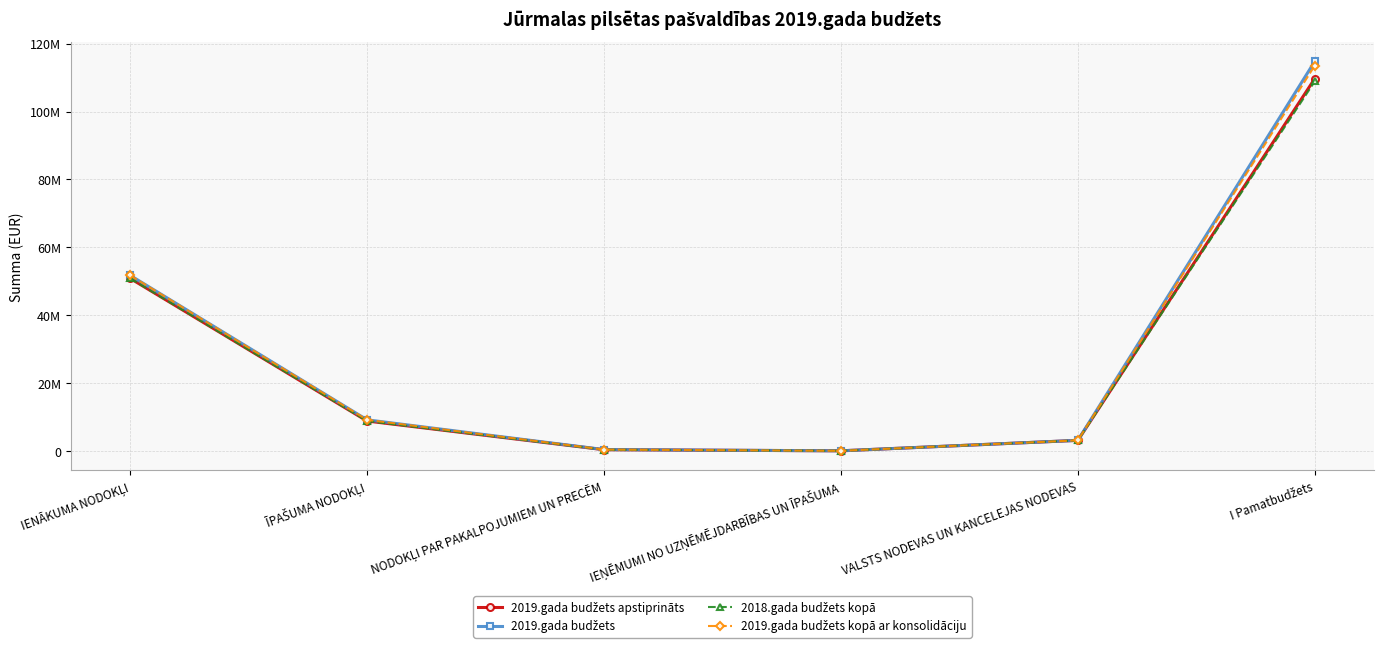

Is this an area chart (filled region under the line)?

No